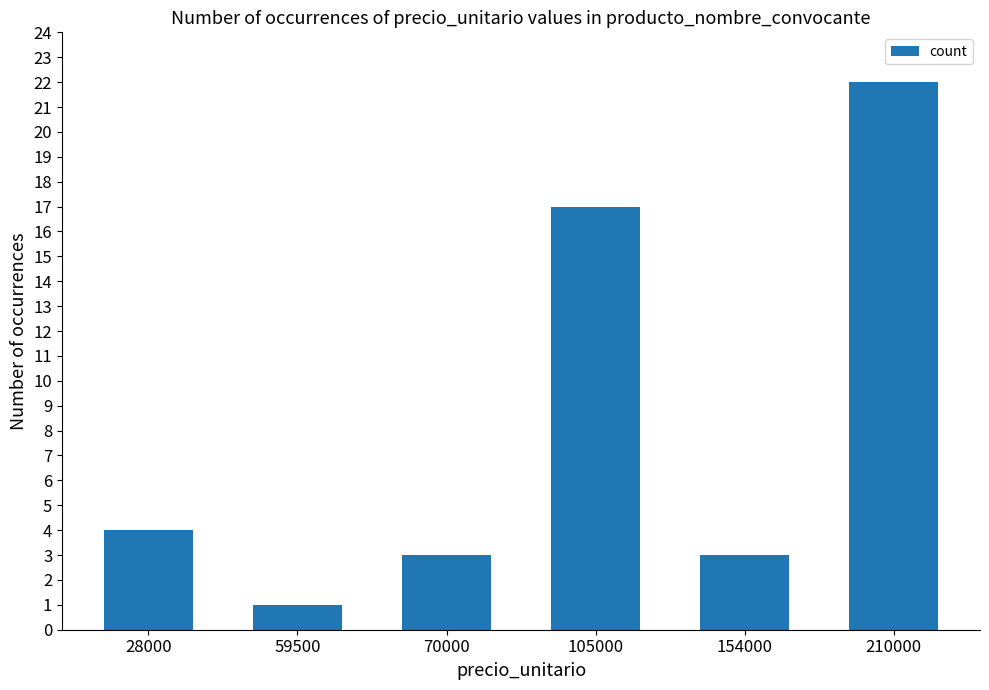

Reading left to right, list all the values displayed in this chart.

28000=4	59500=1	70000=3	105000=17	154000=3	210000=22